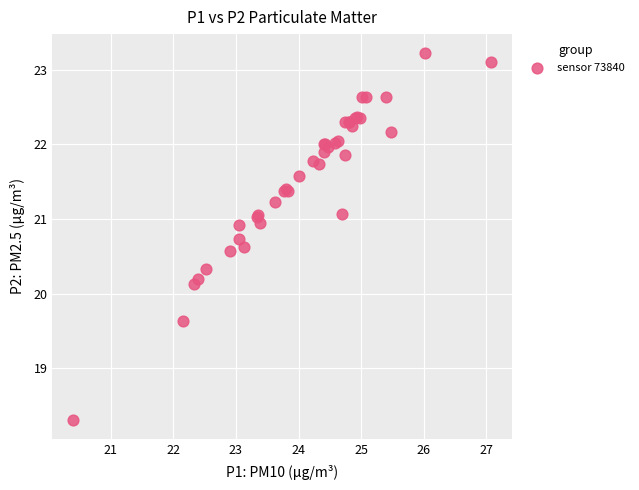

What Y value in the scatter plot is closest to 20?

20.1